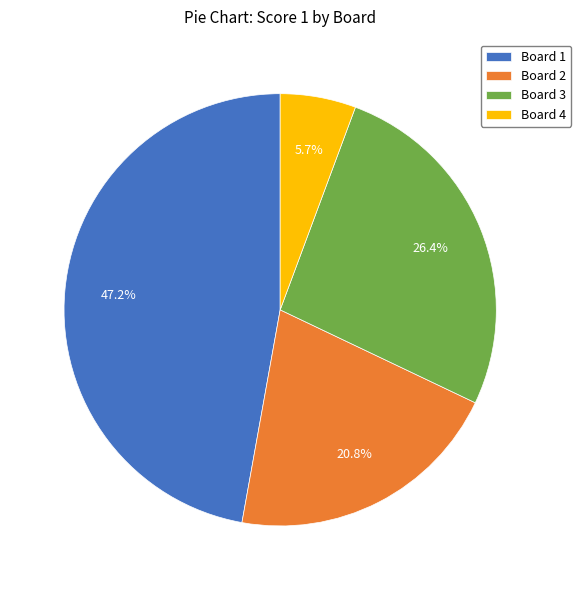

To the nearest percent, what is the average slice percentage?

25%